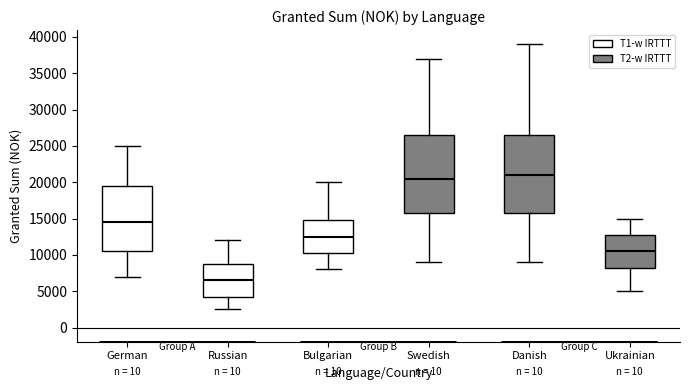

Reading left to right, read every box against the y-axis: the position of its median line, the range the box covers, and the ends of its whiskers. The values are not printed on the chart, so give them approximately, as read against the axis.

German: median 14500, box 10500 to 19500, whiskers 7000 to 25000
Russian: median 6500, box 4500 to 9000, whiskers 2500 to 12000
Bulgarian: median 12500, box 10500 to 15000, whiskers 8000 to 20000
Swedish: median 20500, box 16000 to 26500, whiskers 9000 to 37000
Danish: median 21000, box 16000 to 26500, whiskers 9000 to 39000
Ukrainian: median 10500, box 8500 to 13000, whiskers 5000 to 15000